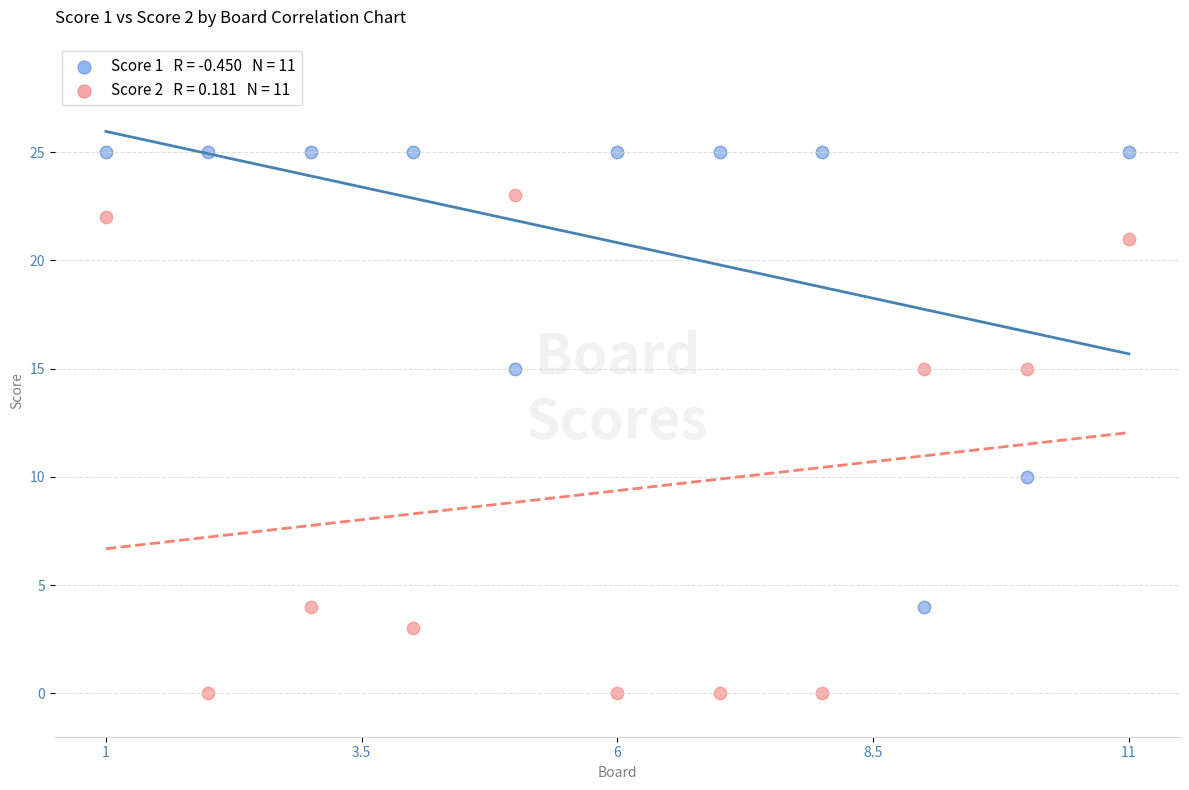

Across all data points, what is the range of Y values (max minus min)?

25